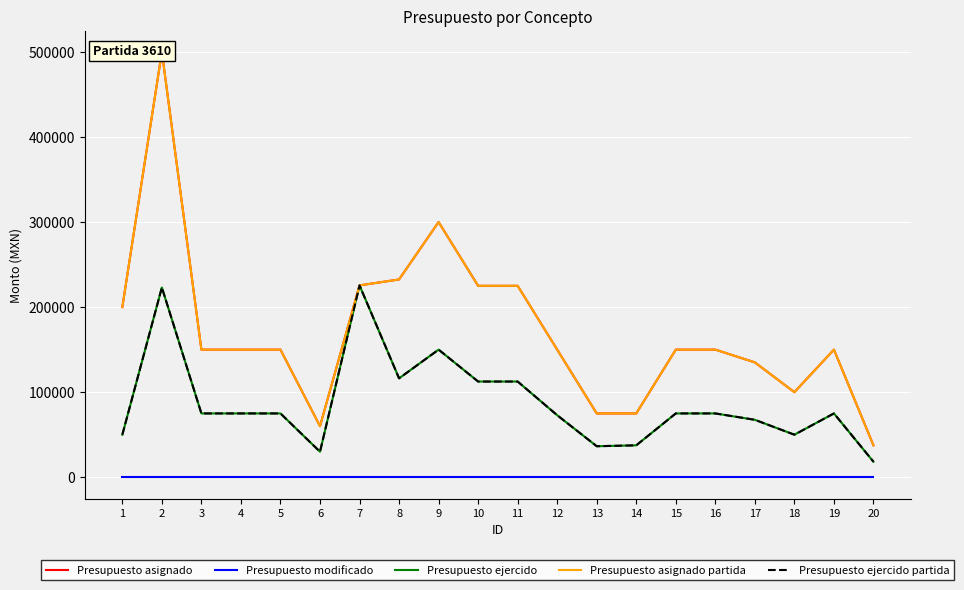

At which category is the sum across all series the highest?

2